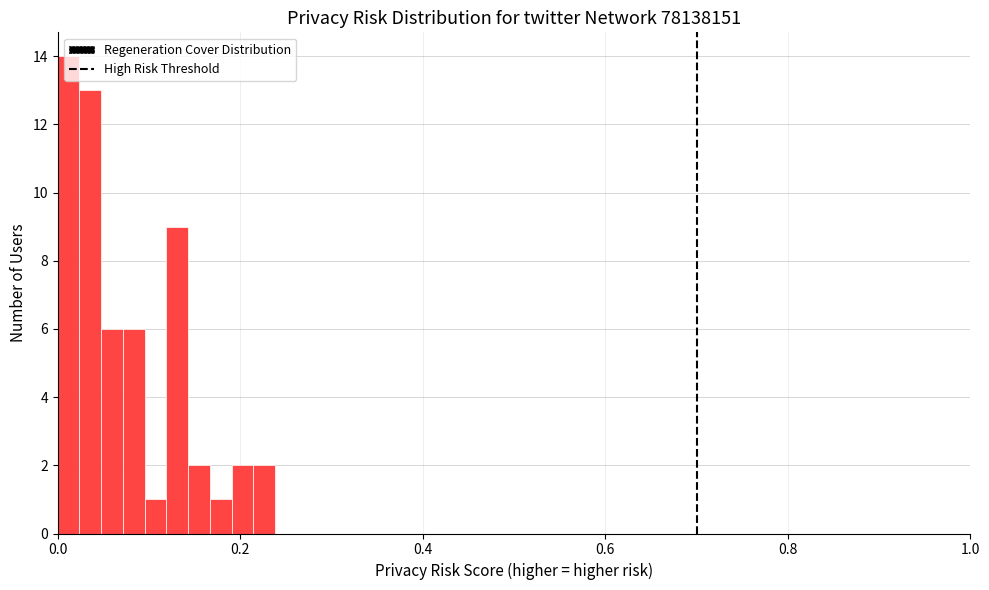

Around what value on the x-axis is the tallest bar? Give the approximate position of its centre, as read against the axis.

0.02